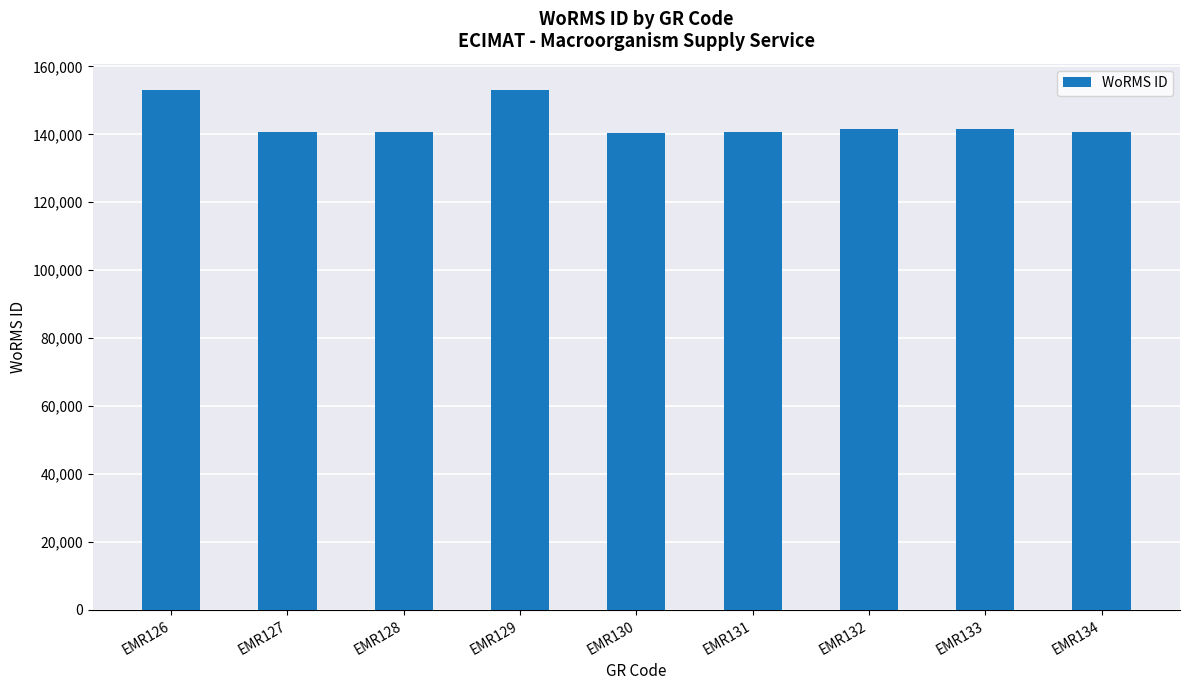

What is the value of the 2nd bar from the left?

140600